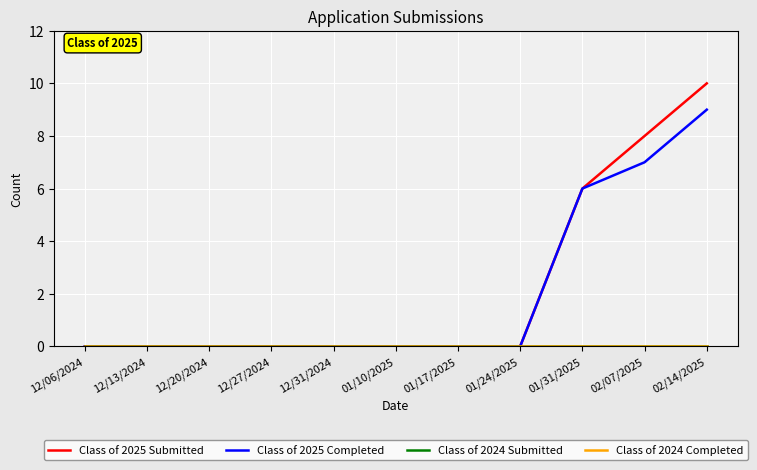

Does the chart display data point markers on the line(s)?

No